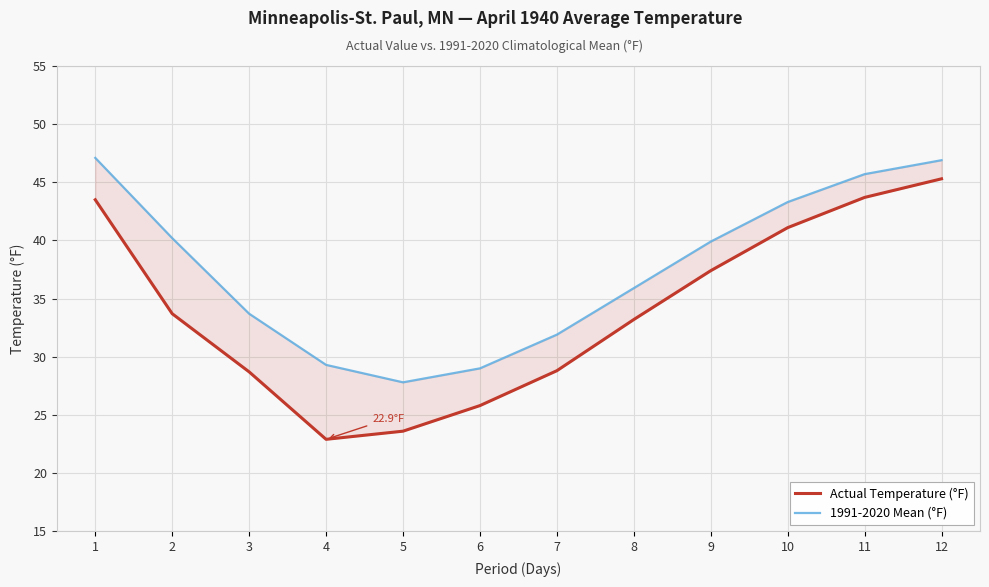

In 1991-2020 Mean (°F), how many points are lower than both neighbors (excluding endpoints)?

1